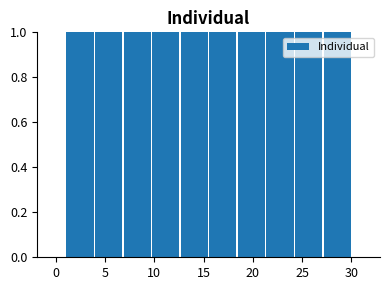

What is the height of the bar covering 9.7 to 12.6 on the x-axis? Neither the bar edges nor the heights are printed on the chart, so give them approximately, as read against the axes.

1